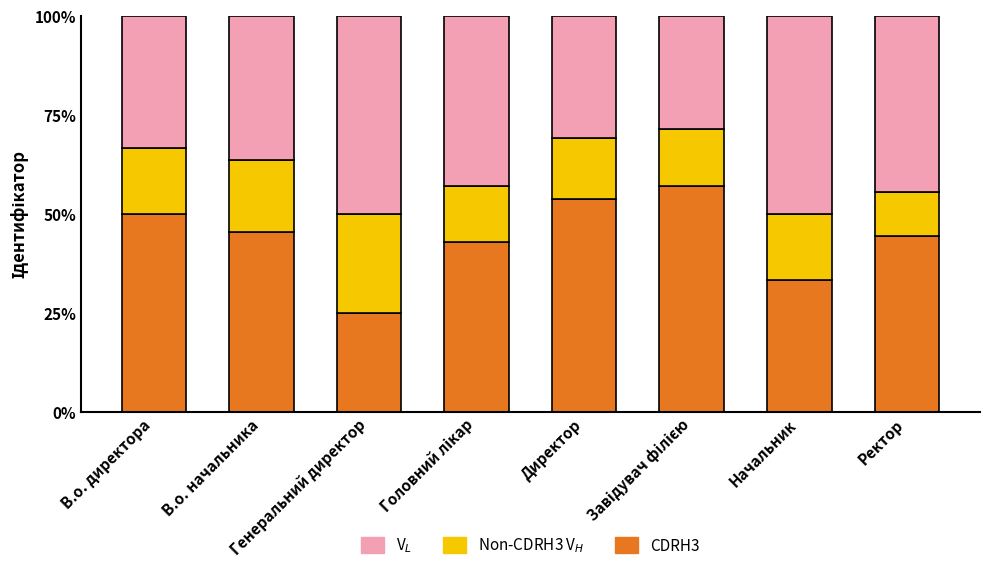

What is the maximum value for CDRH3?

57.1